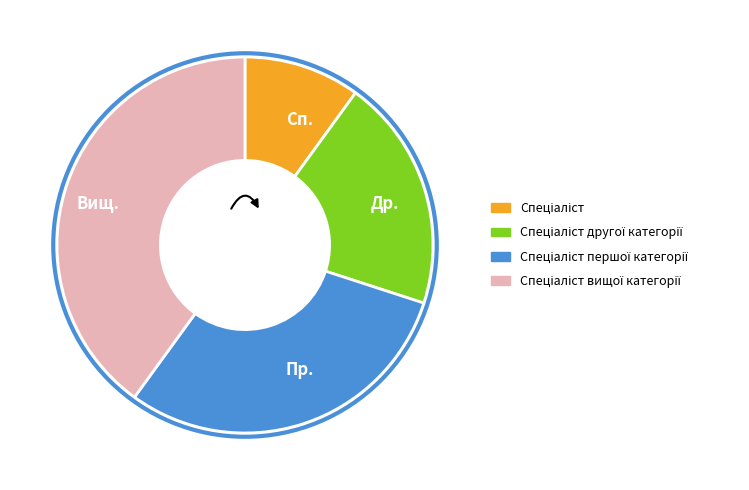

Combined, do Спеціаліст вищої категорії and Спеціаліст account for over 50%?

No